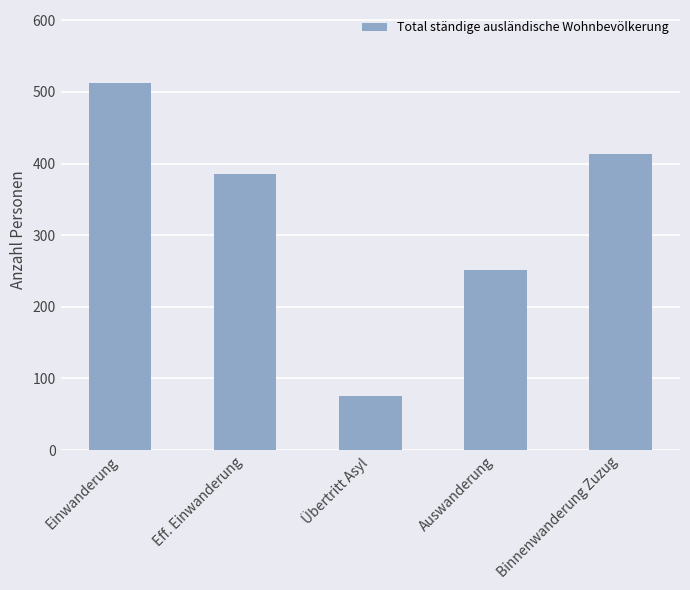

Does the chart contain any negative values?

No